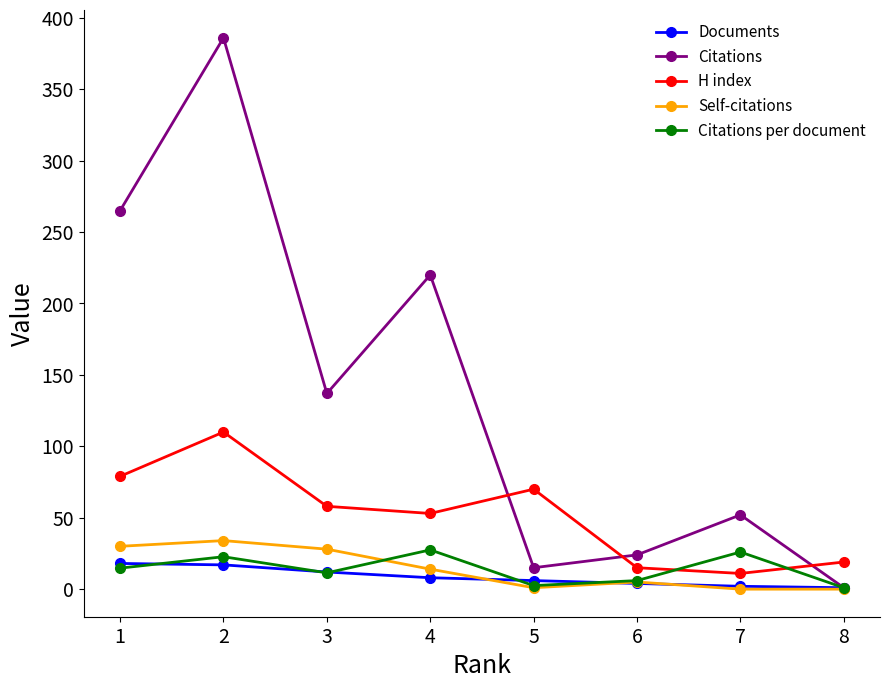

What are all the series names shown in the legend?

Documents, Citations, H index, Self-citations, Citations per document